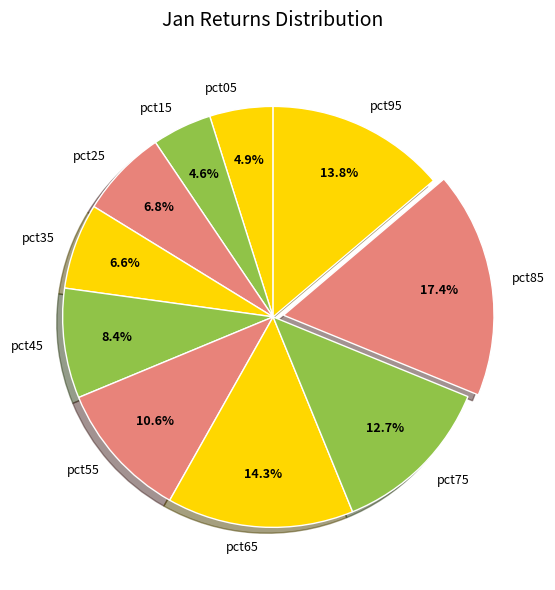

Does pct15 represent more than half of the total?

No